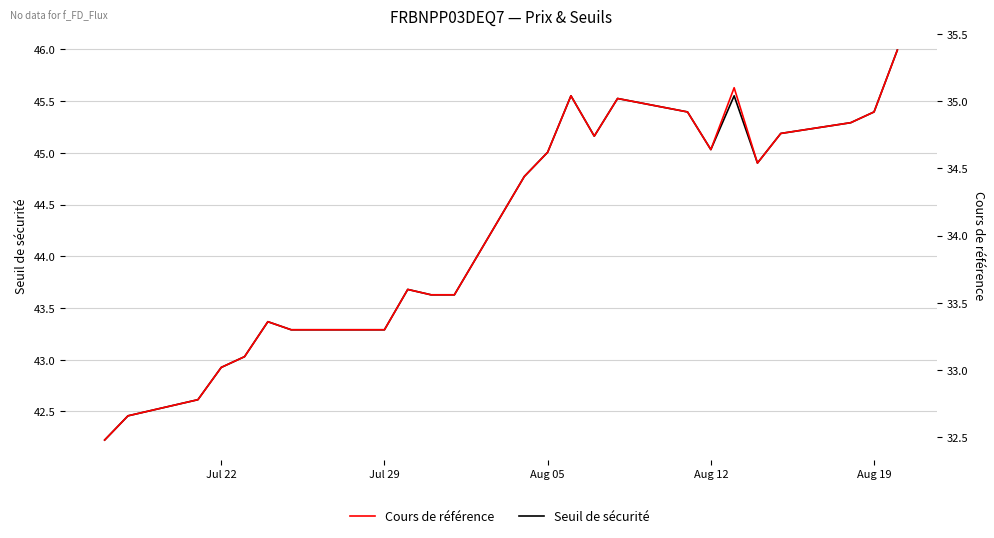

What is the minimum value for Cours de référence?

32.5